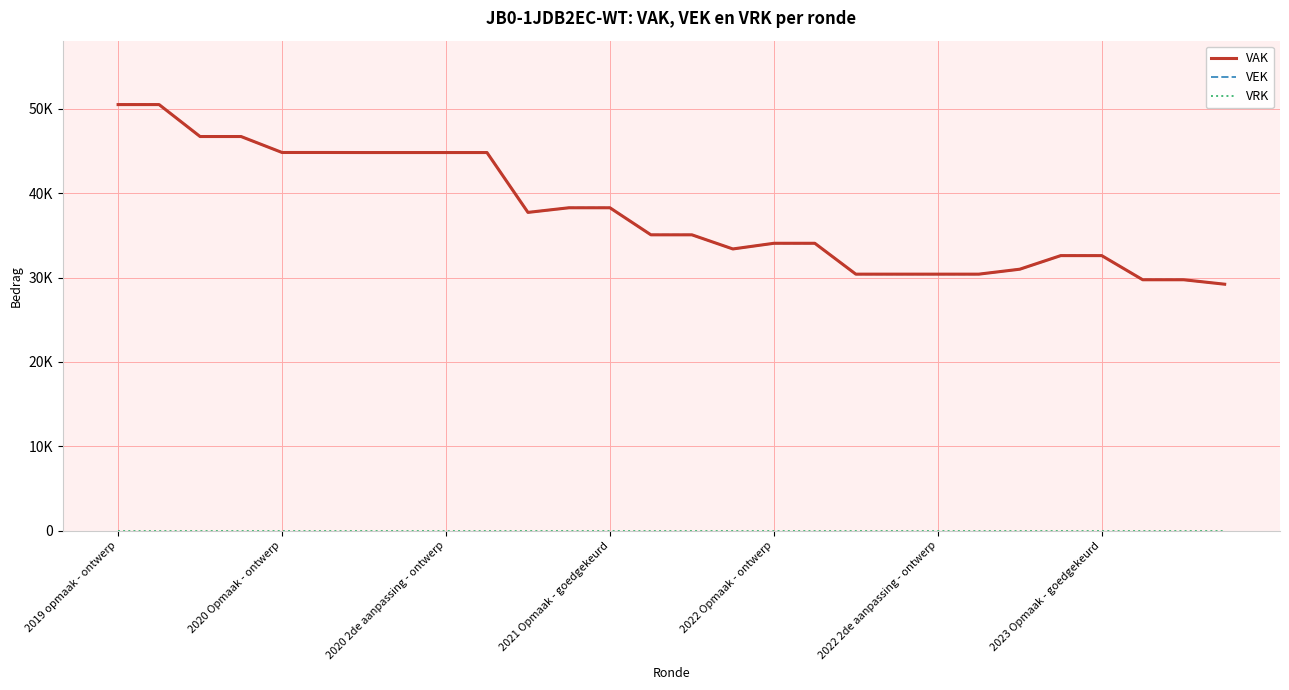

How many lines are shown in the chart?

3